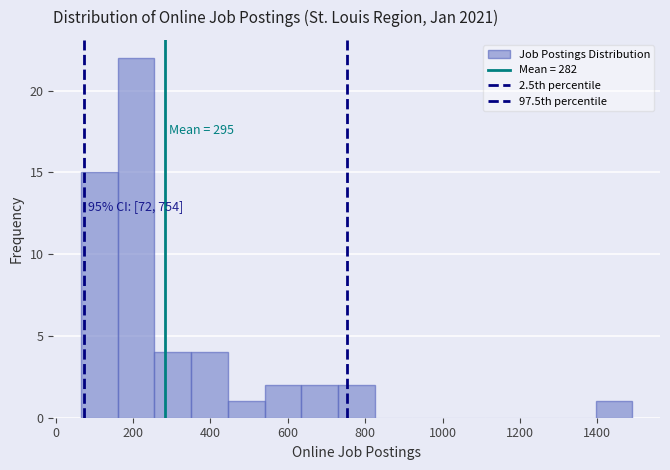

Over which range of the x-axis is the bar tallest?

160 to 260